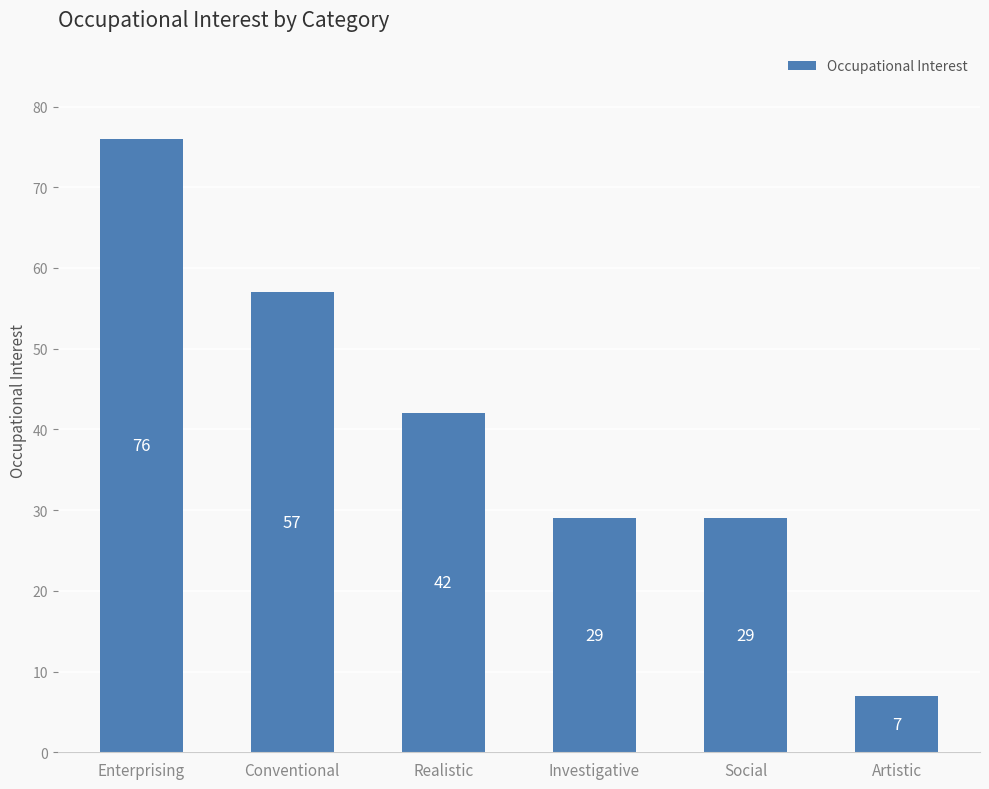

Approximately how many times larger is the value at Conventional compared to Realistic?

1.4